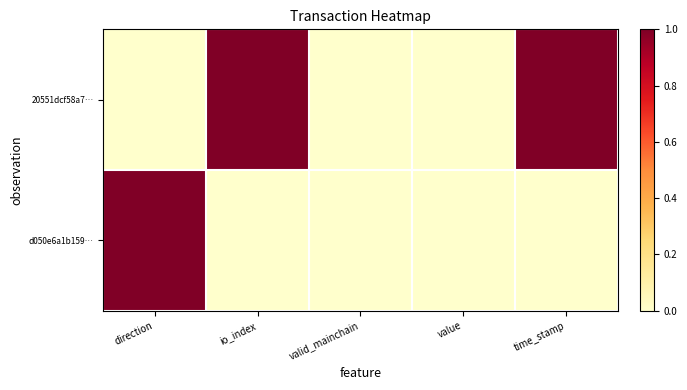

Which series changed the most between valid_mainchain and value?

20551dcf58a7…